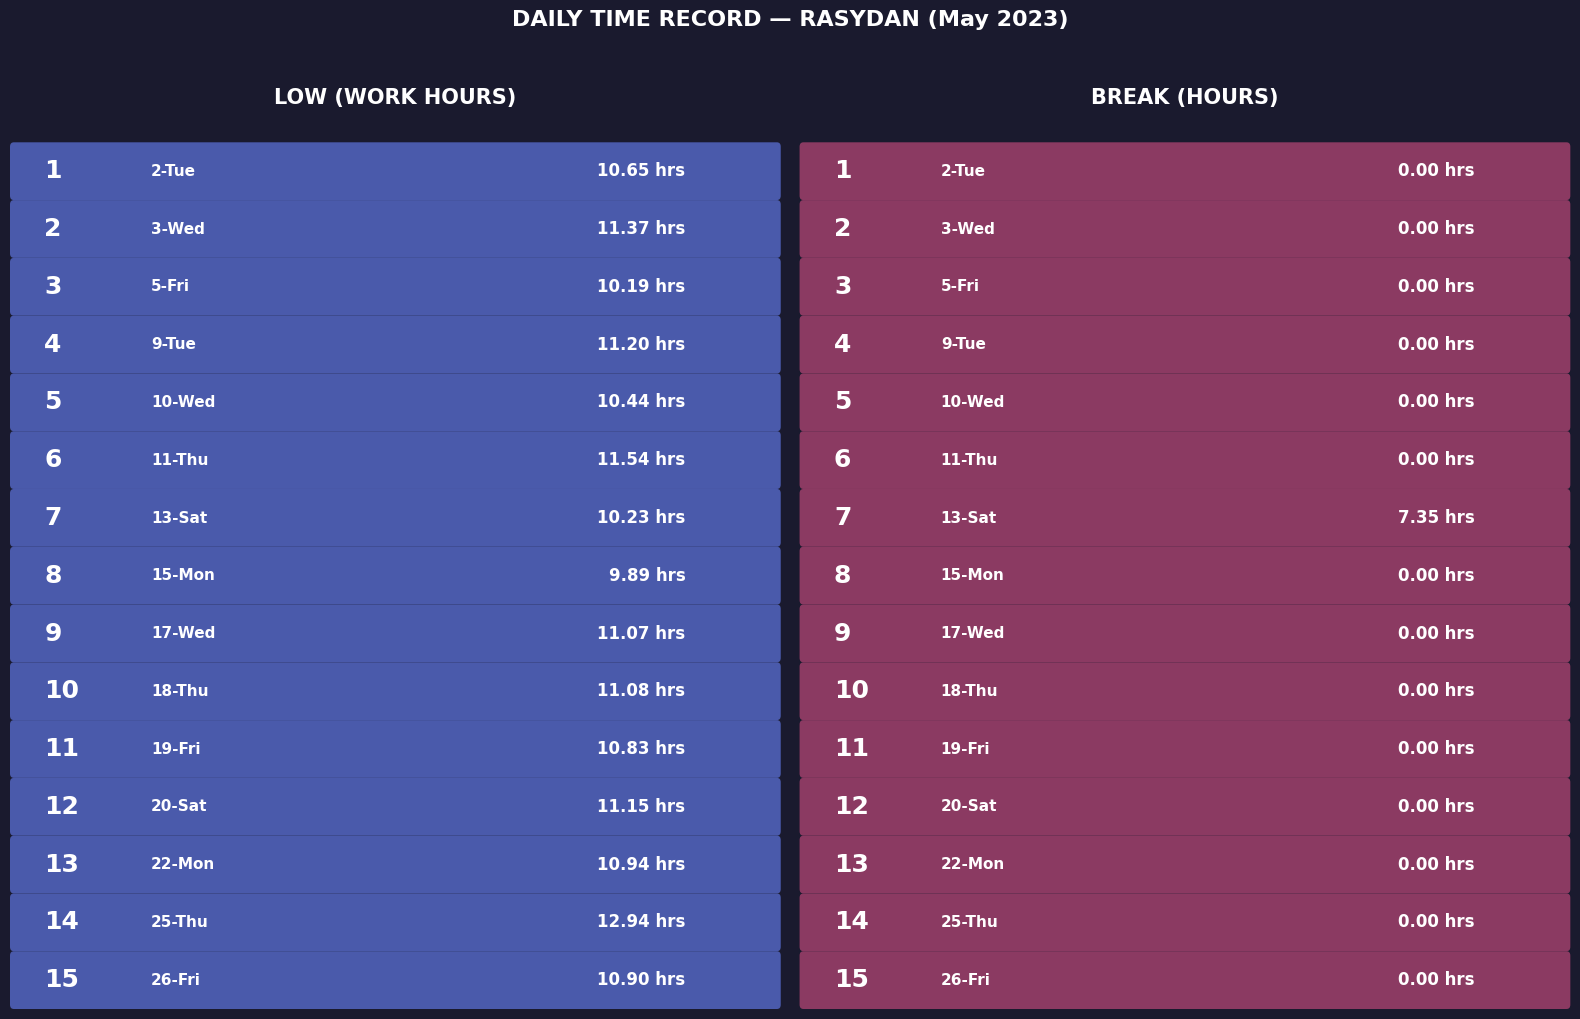

Is it true that Break Total equals 0.0 at 22-Mon?

True